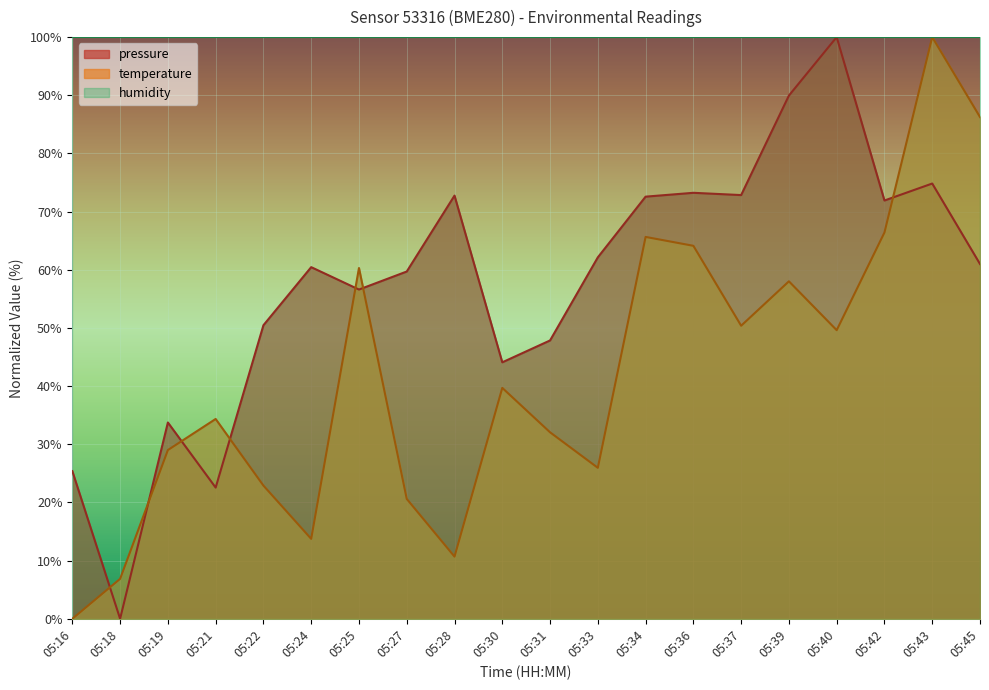

Reading left to right, list all the values displayed in this chart.

pressure: 25.4	0.0	33.7	22.6	50.5	60.5	56.6	59.7	72.8	44.1	47.8	62.1	72.6	73.2	72.8	90.0	100.0	71.9	74.8	61.0
temperature: 0.0	6.9	29.0	34.4	22.9	13.7	60.3	20.6	10.7	39.7	32.1	26.0	65.6	64.1	50.4	58.0	49.6	66.4	100.0	86.3